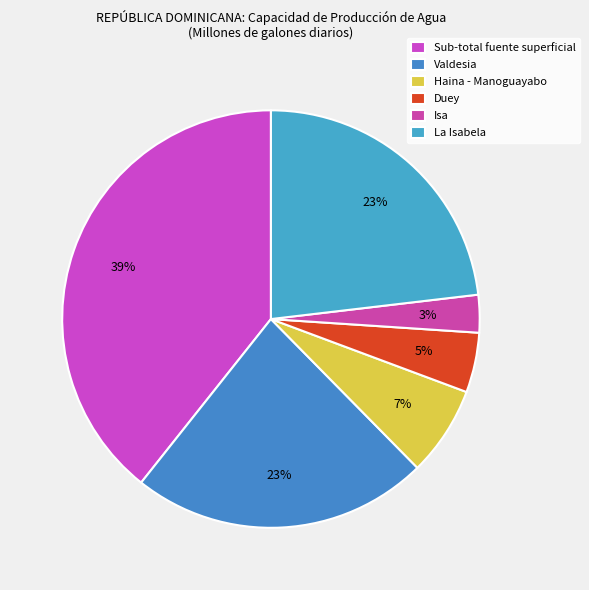

How many slices are in this pie chart?

6